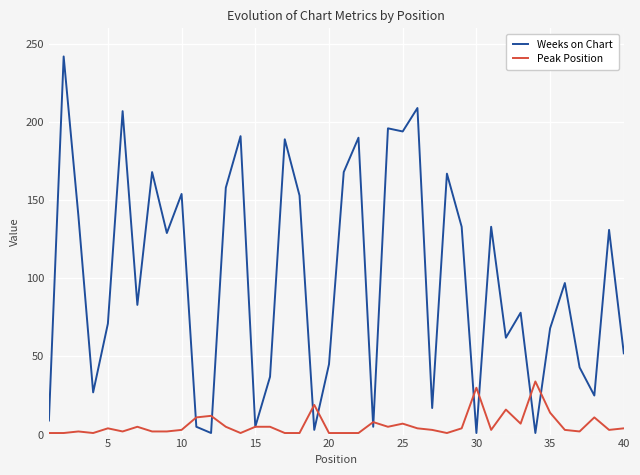

Which series has the largest total across all categories?

Weeks on Chart